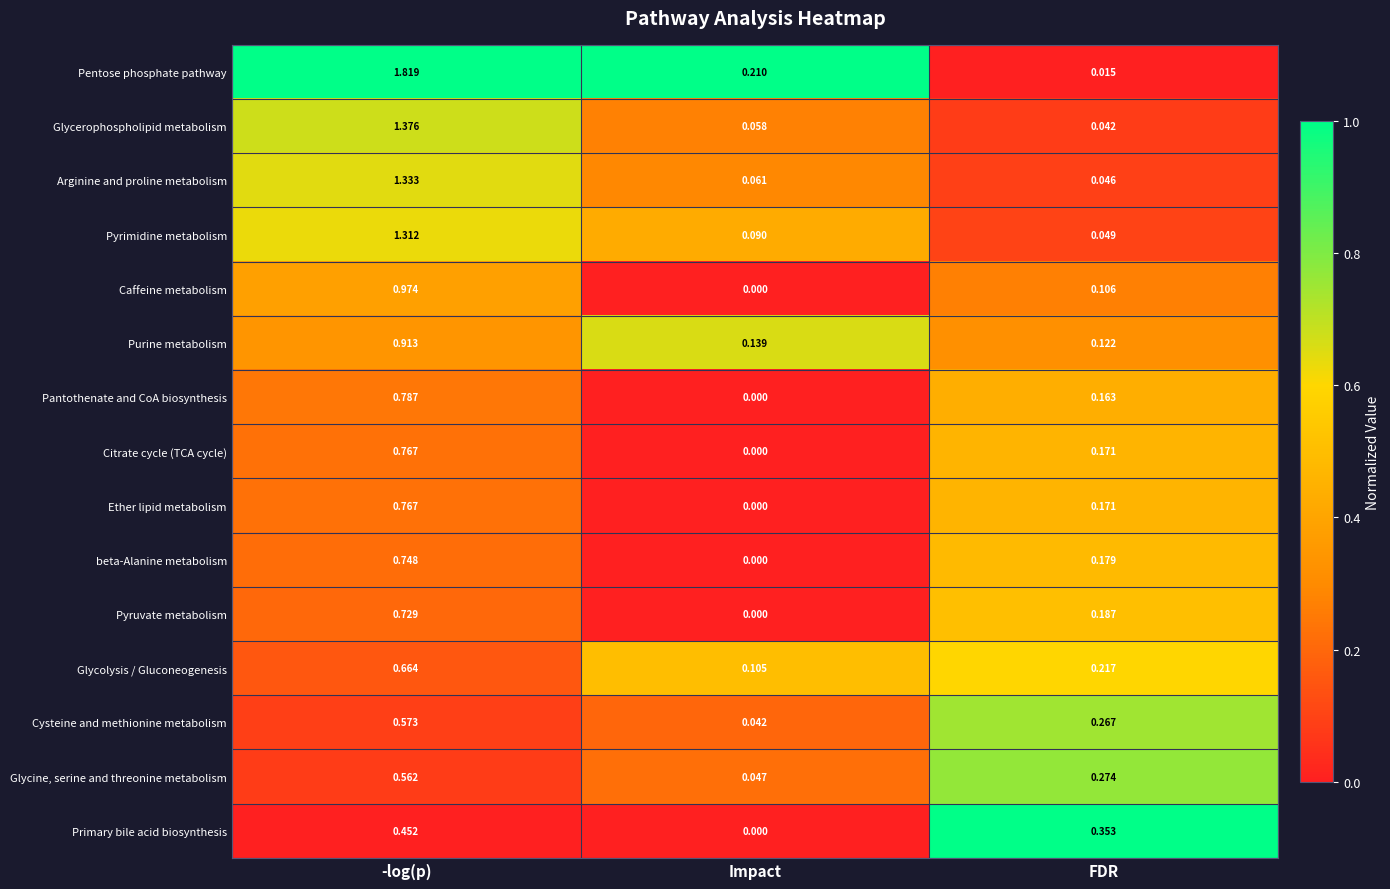

At which label does beta-Alanine metabolism reach its peak?

-log(p)